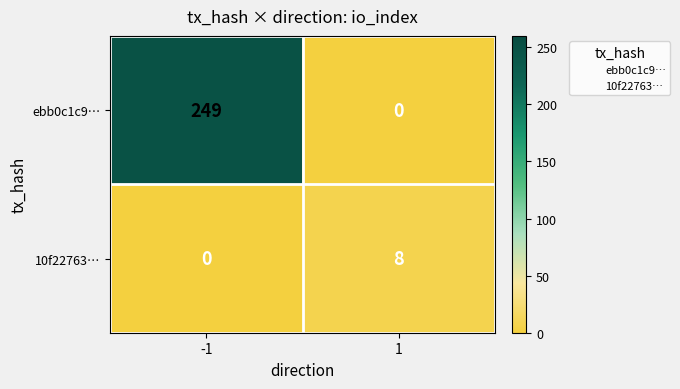

Which series has the widest spread of values?

ebb0c1c9…